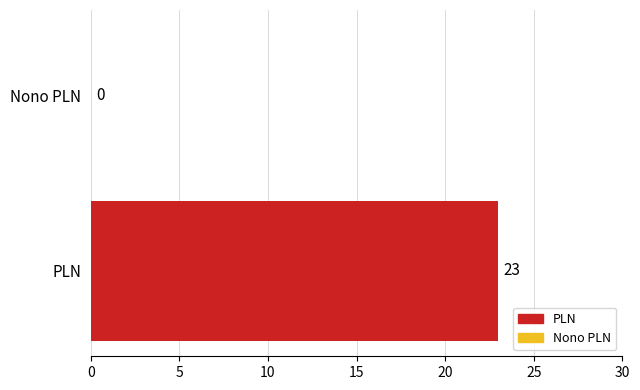

How many values are between 0 and 23?

2